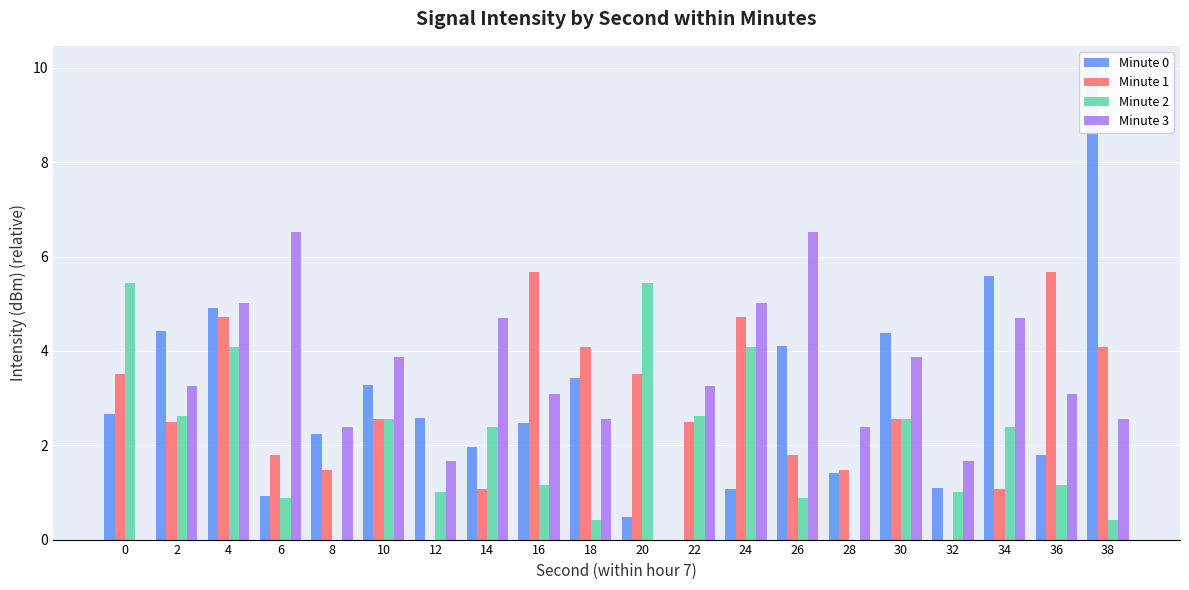

At which label is Minute 1 closest to 2?

6